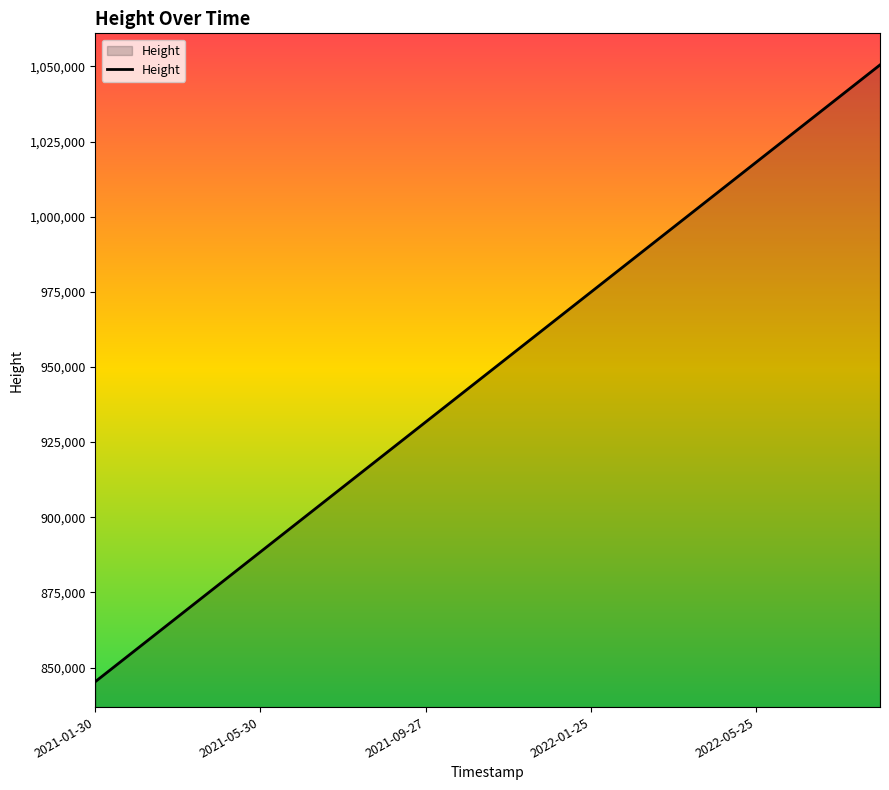

What is the maximum value shown in the chart?

1050500